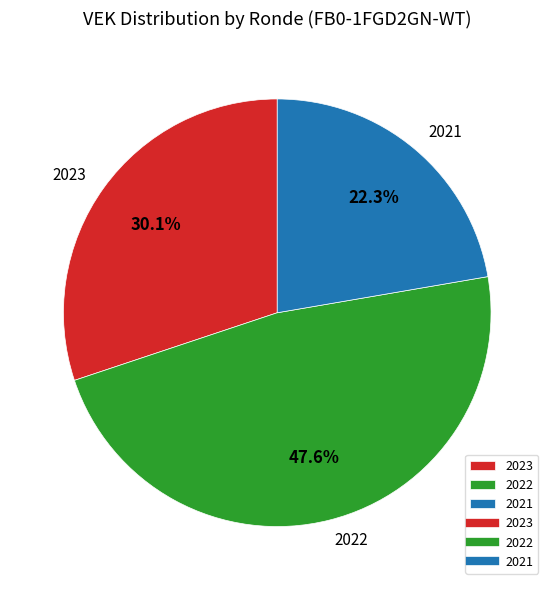

Does any single category account for the majority?

No